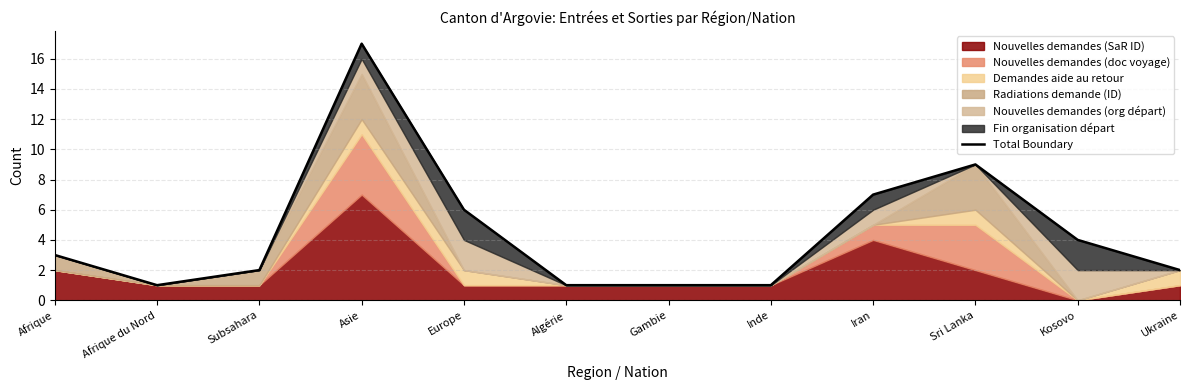

Reading left to right, what are all the values shown in this chart?

3	1	2	17	6	1	1	1	7	9	4	2